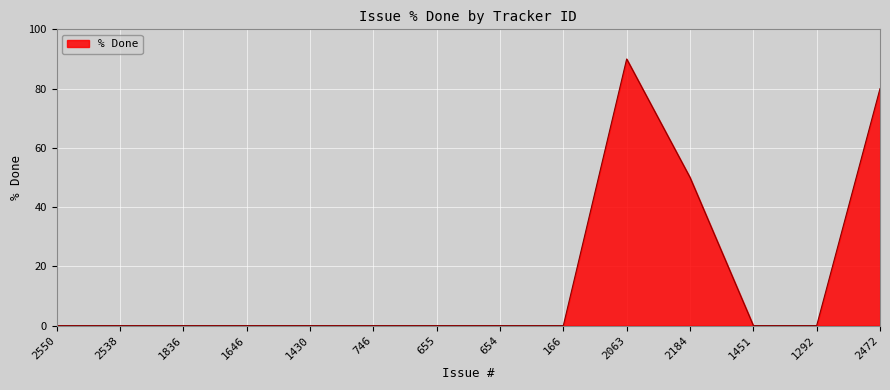

True or false: the data shows -41 at 1646.

False